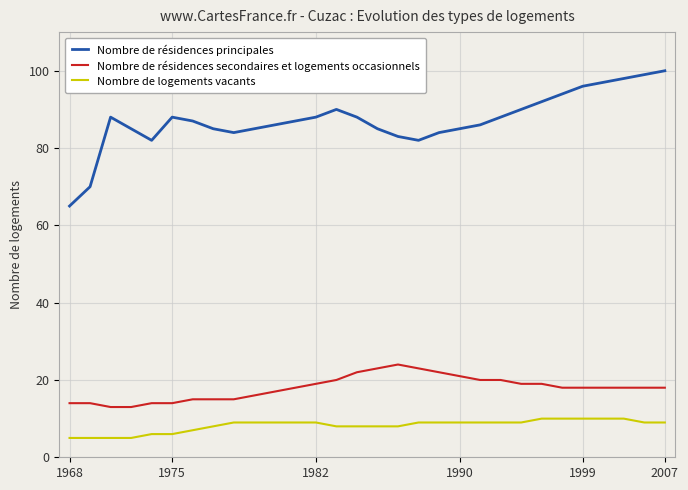

Rank the series by their maximum value, from lowest to highest.

Nombre de logements vacants, Nombre de résidences secondaires et logements occasionnels, Nombre de résidences principales